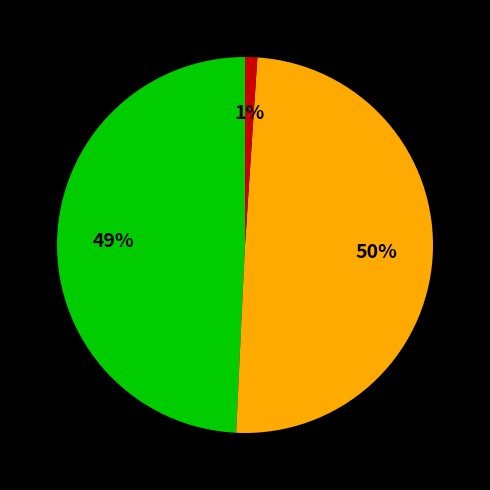

To the nearest percent, what is the average slice percentage?

33%